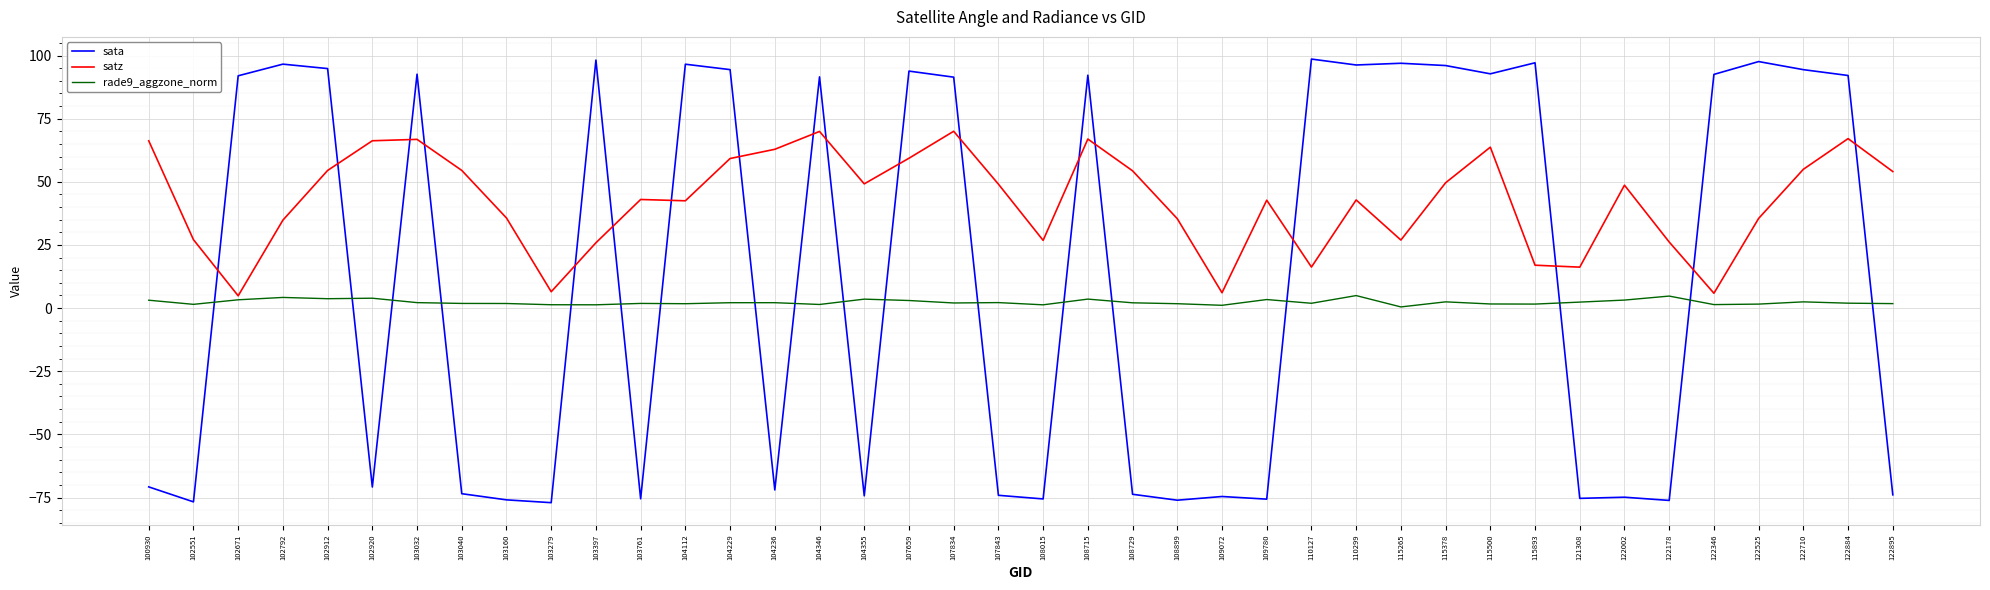

The rade9_aggzone_norm series shows 5.0 at 110299. True or false?

True